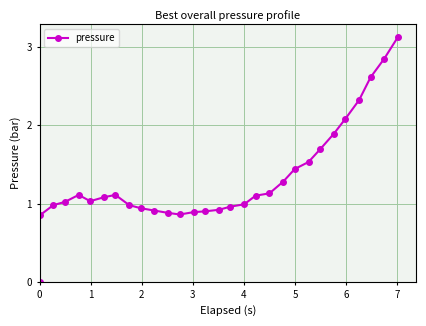

Is this an area chart (filled region under the line)?

No